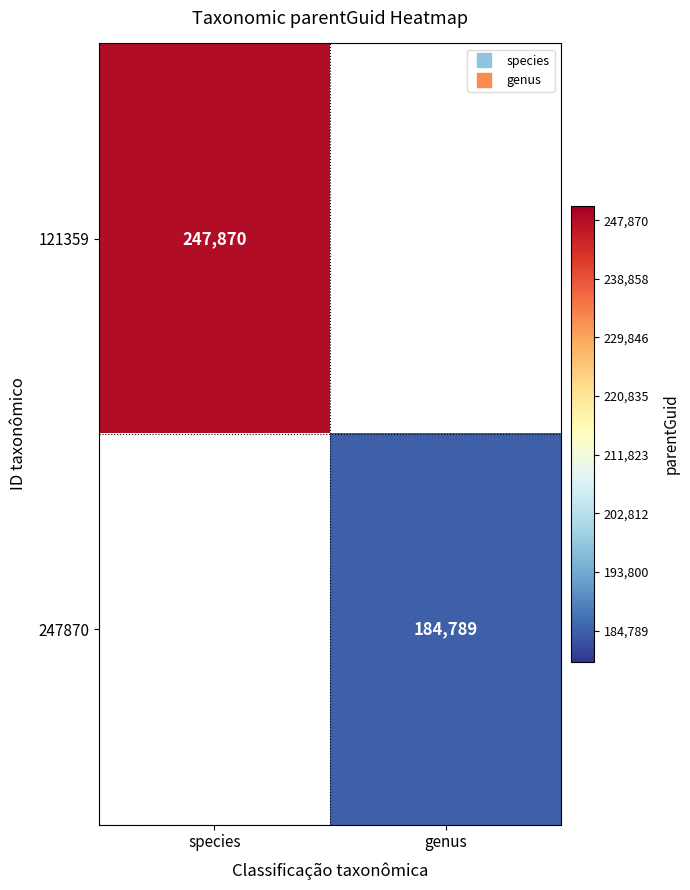

The 247870 series shows 89590.6 at genus. True or false?

False